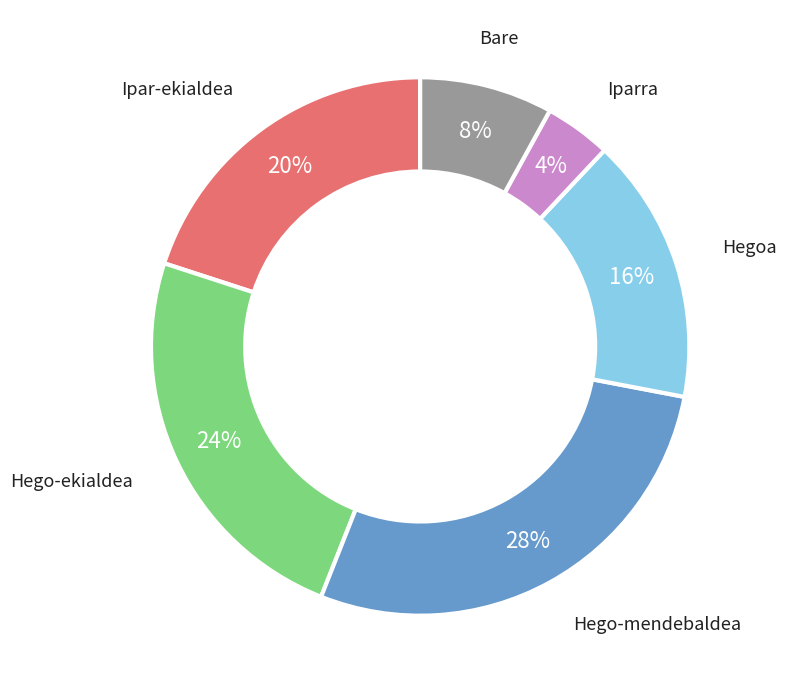

Does any single category account for the majority?

No